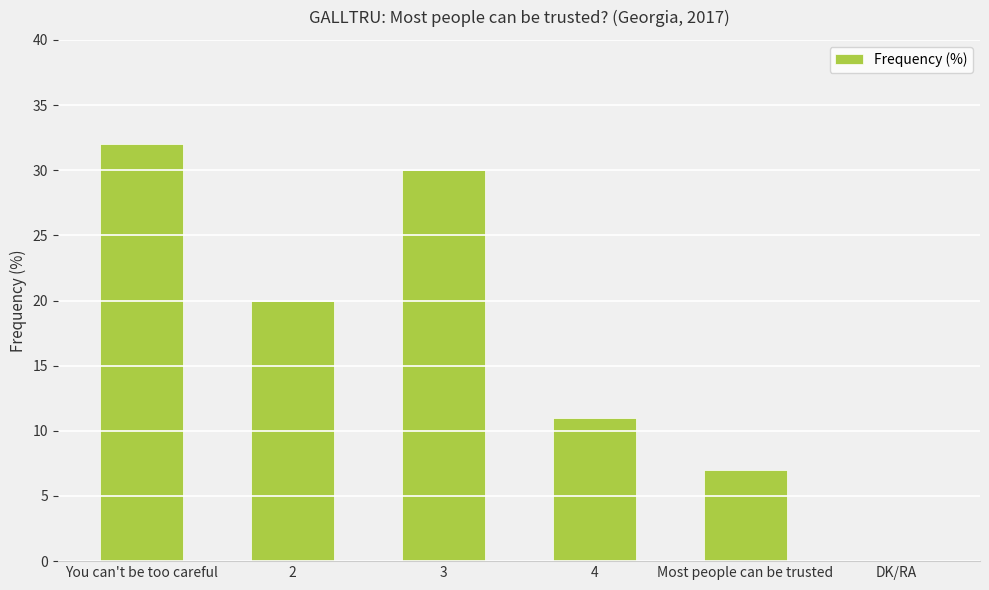

True or false: the data shows 42 at You can't be too careful.

False